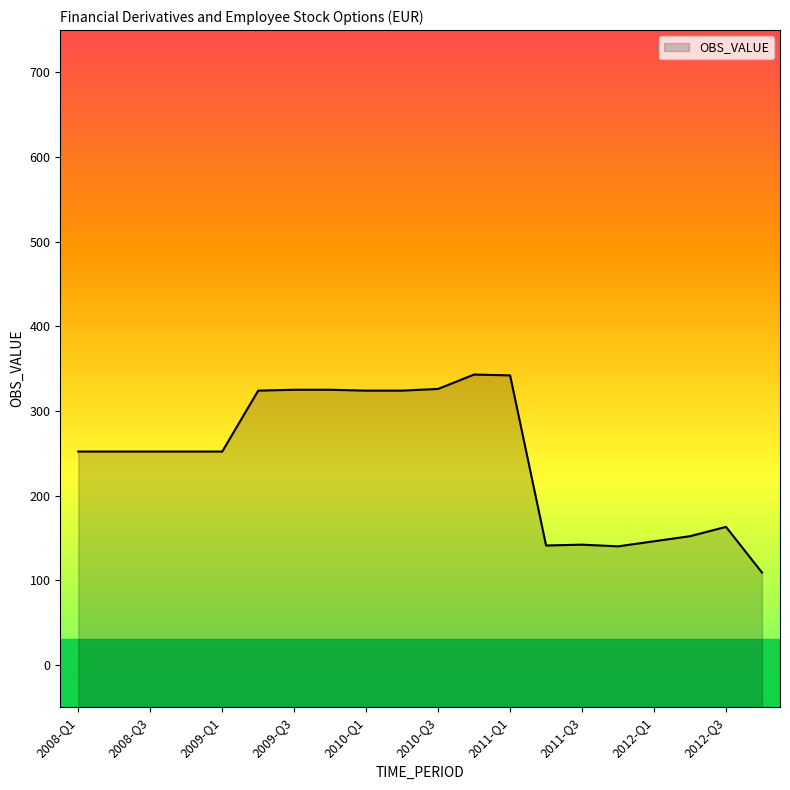

True or false: the data has more than 1 interior local peaks.

True